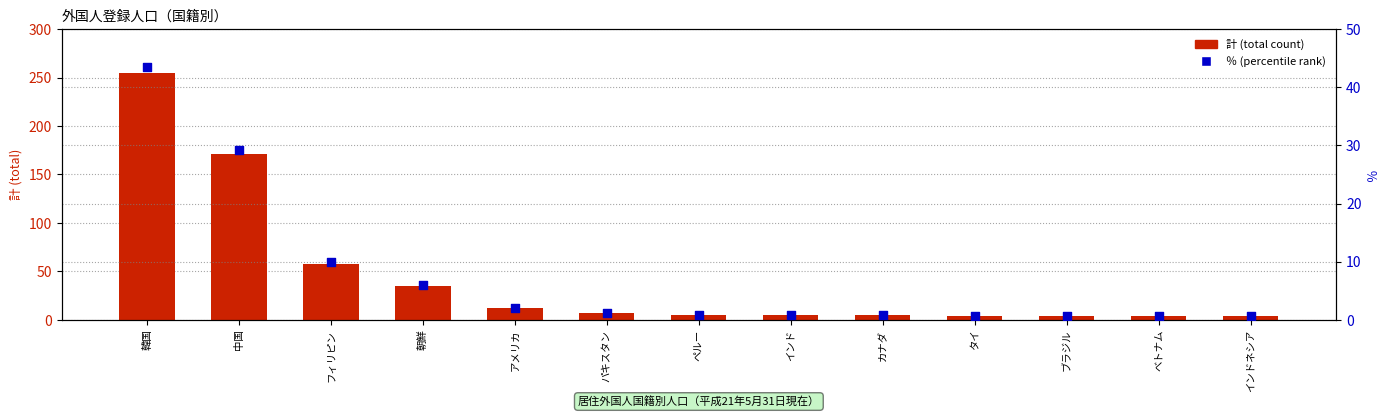

What are all the series names shown in the legend?

計 (total count), ％ (percentile)